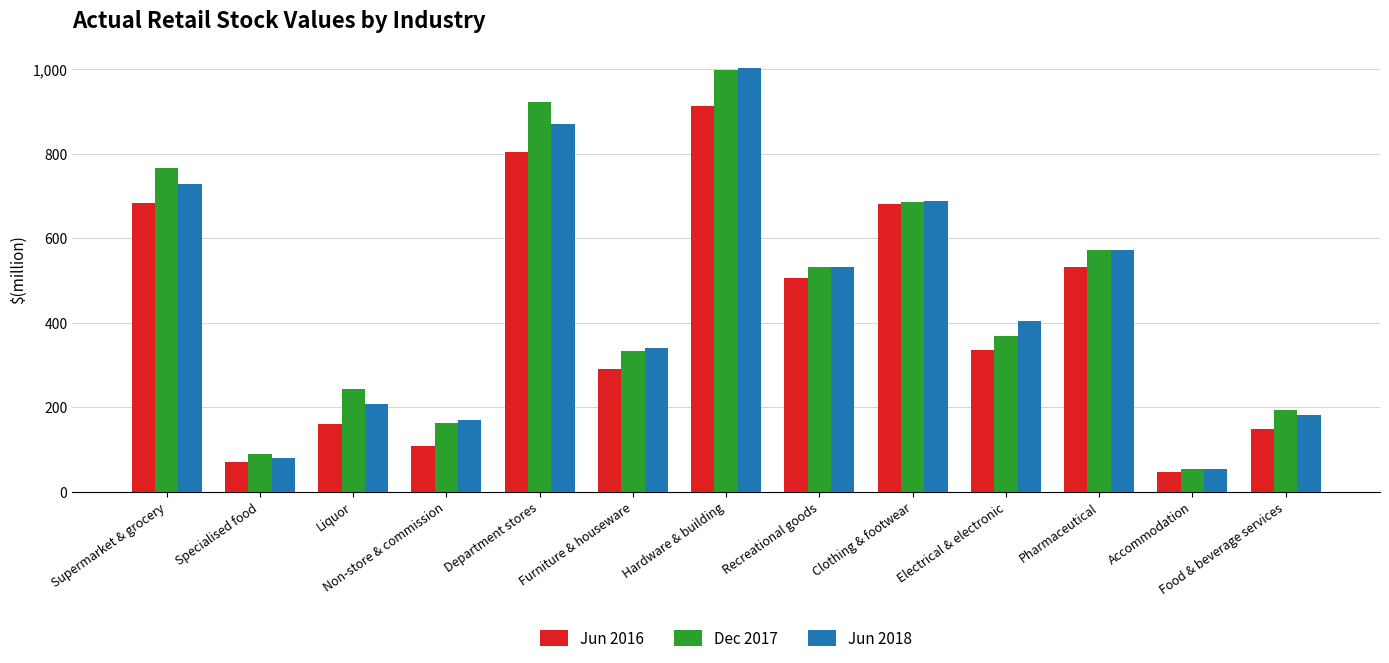

What are all the series names shown in the legend?

Jun 2016, Dec 2017, Jun 2018